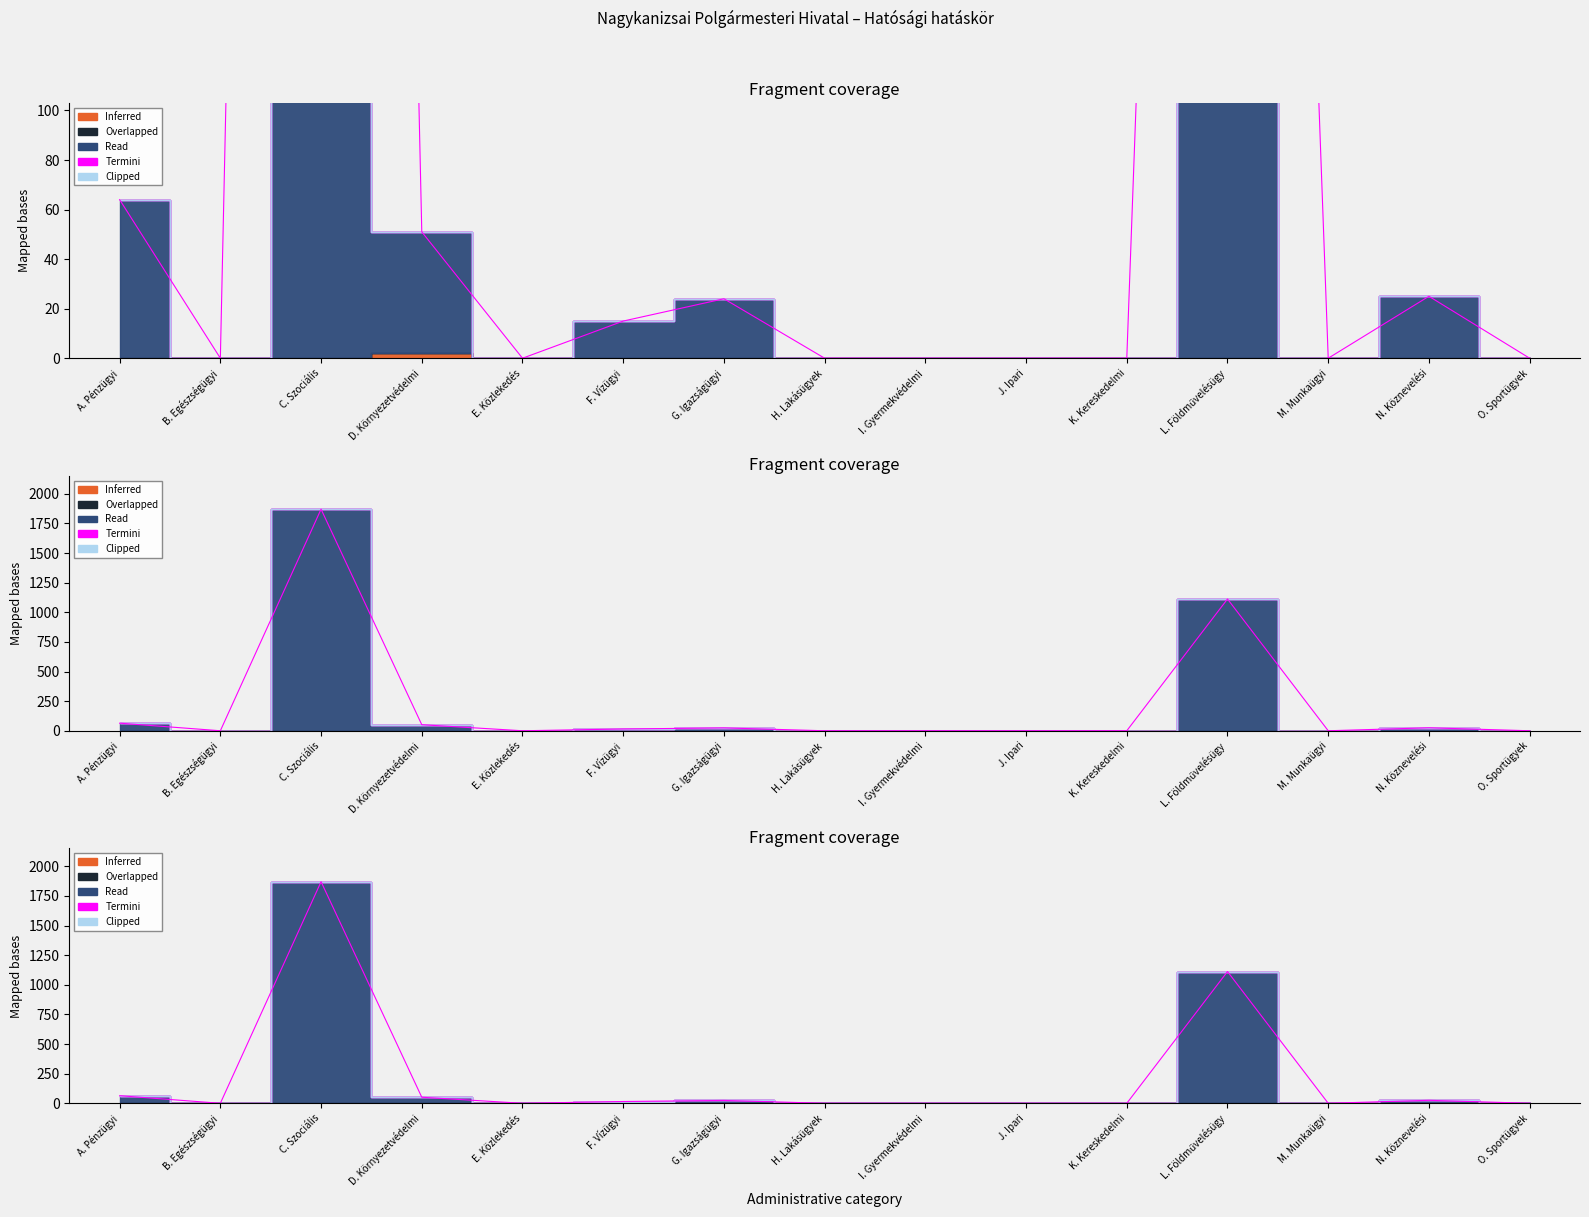

At which label is Read closest to 935?

L. Földművelésügy